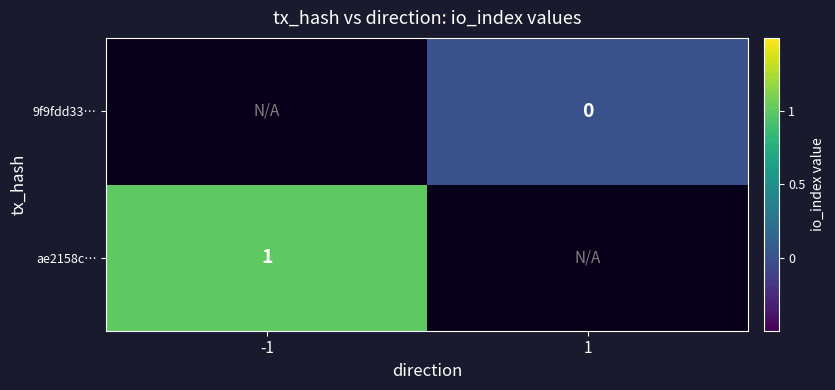

Rank the categories by 9f9fdd33… value from highest to lowest.

-1, 1